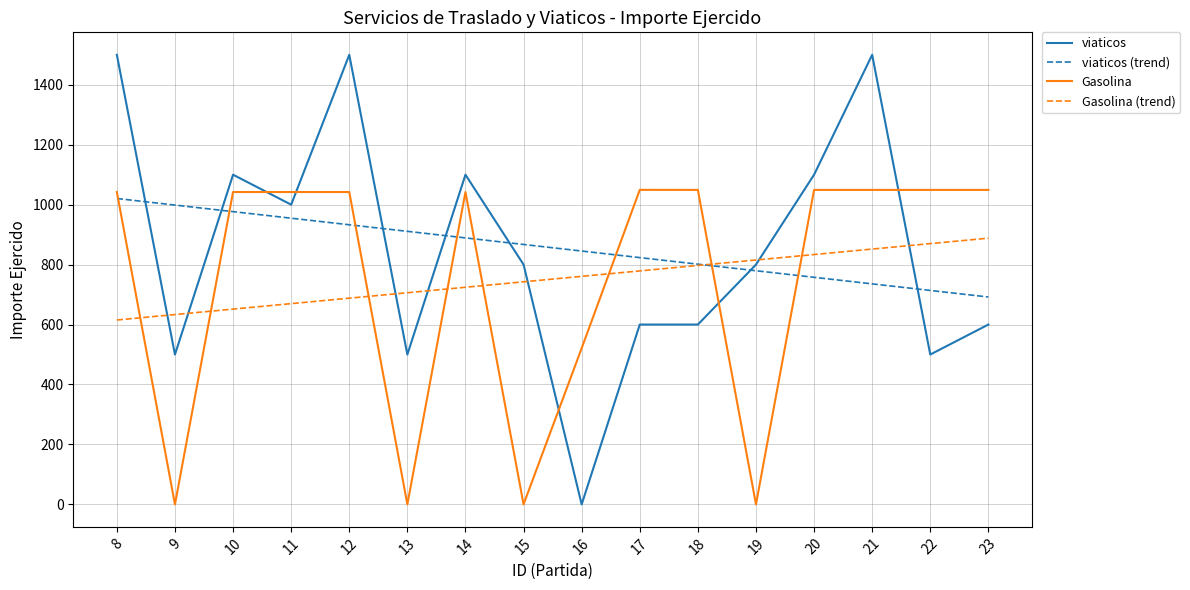

What is the highest value of the Gasolina (trend) series?

888.2